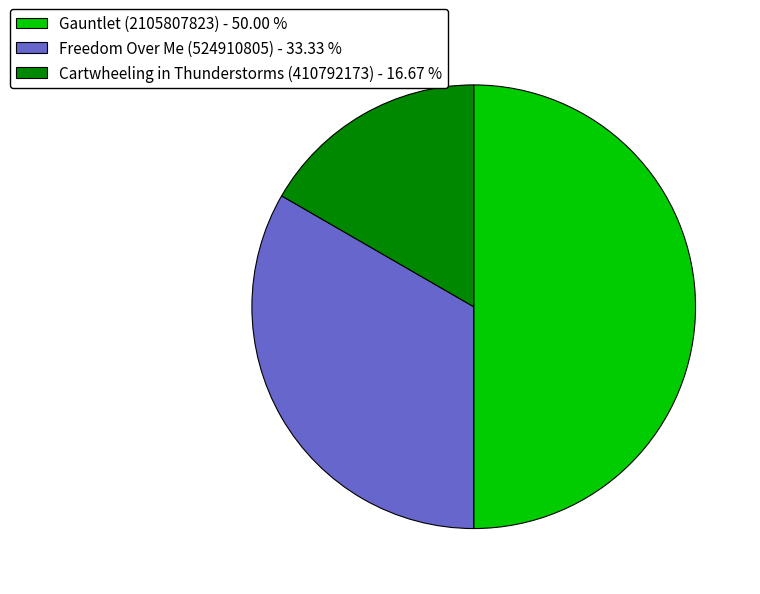

Is the sum of Cartwheeling in Thunderstorms (410792173) - 16.67 % and Gauntlet (2105807823) - 50.00 % greater than half?

Yes